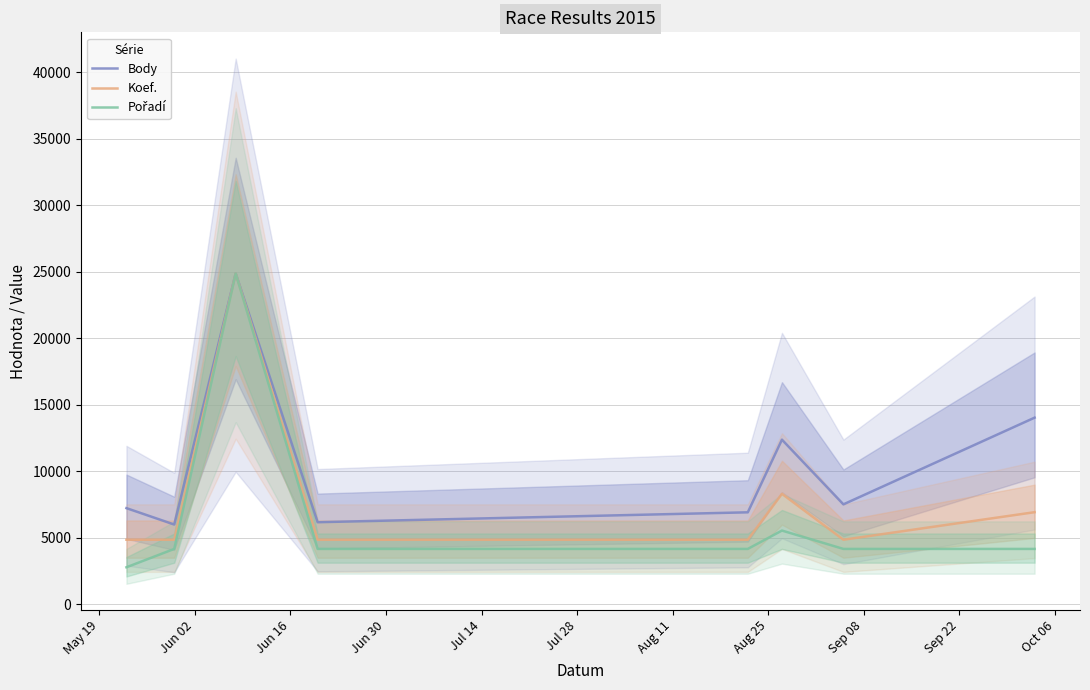

True or false: Pořadí and Koef. cross at least once.

False